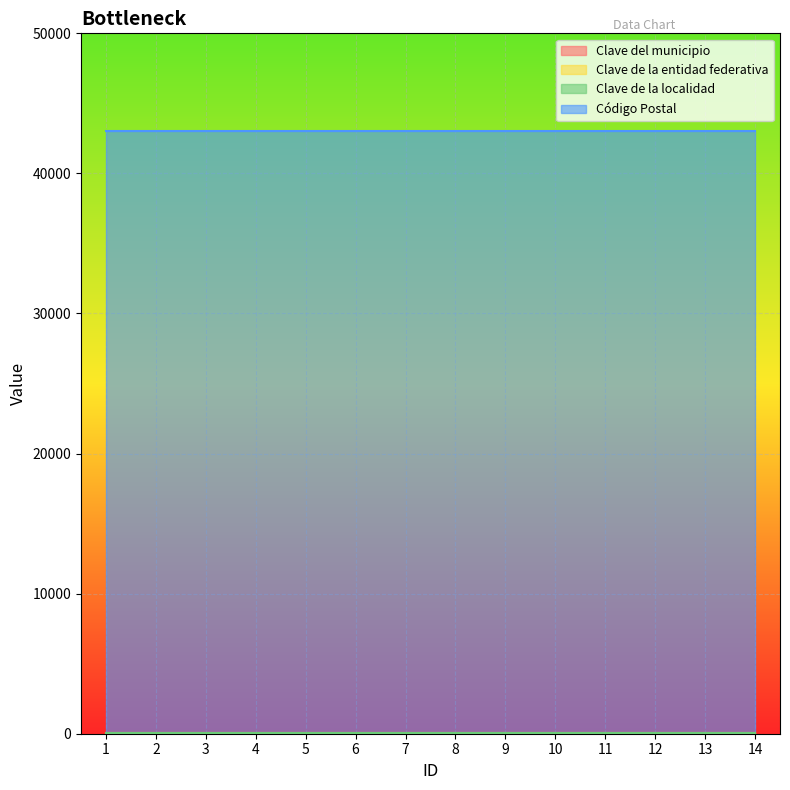

True or false: Clave de la entidad federativa has a value of 4 at 3.

False